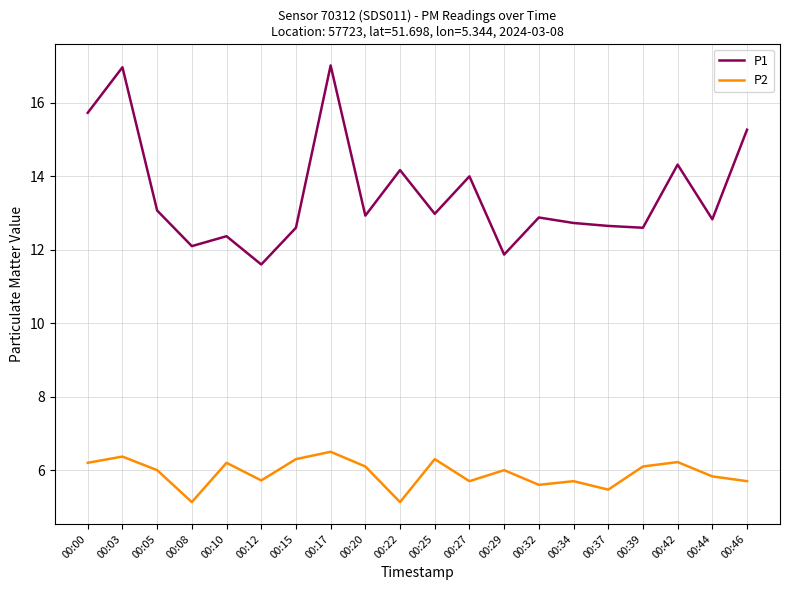

Which series has the largest range (max minus min)?

P1